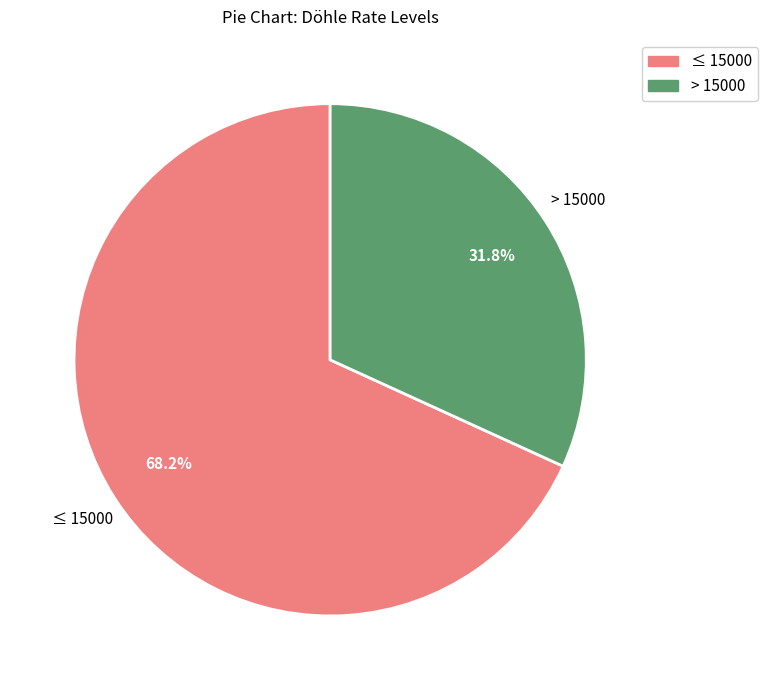

How many slices are in this pie chart?

2